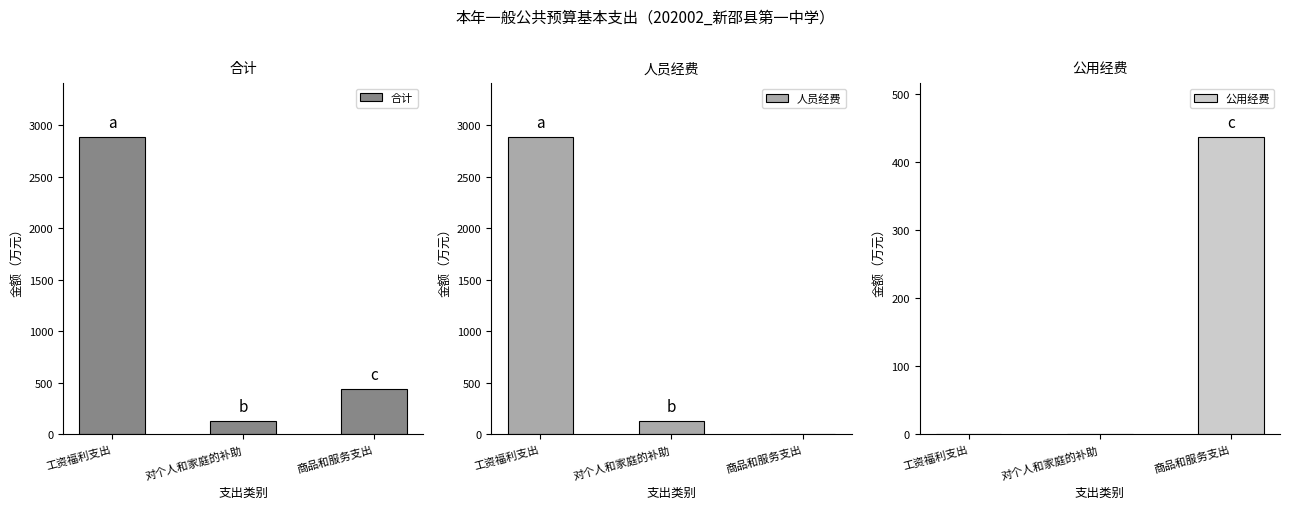

What is the average value of the 人员经费 series?

1006.4